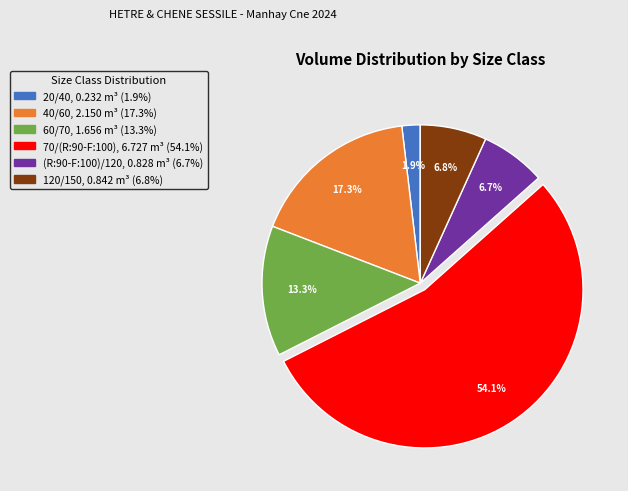

What is the smallest slice in the pie chart?

20/40